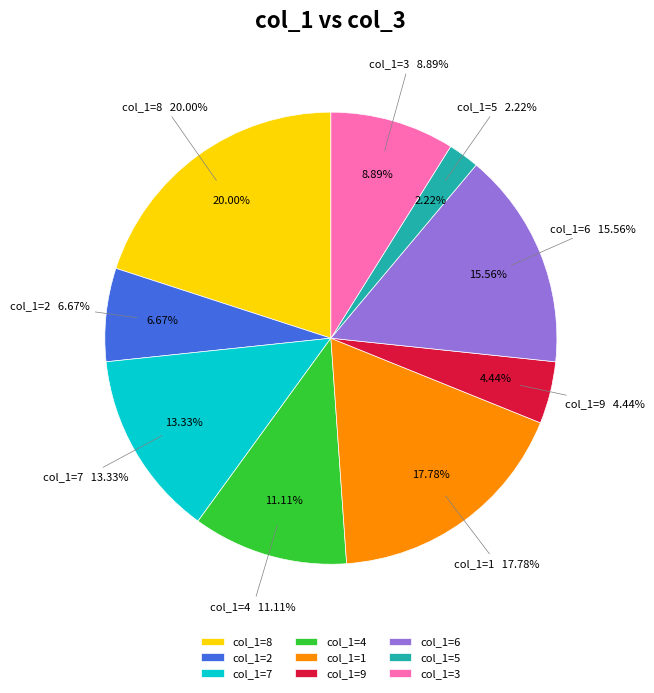

Which slice is the smallest?

col_1=5